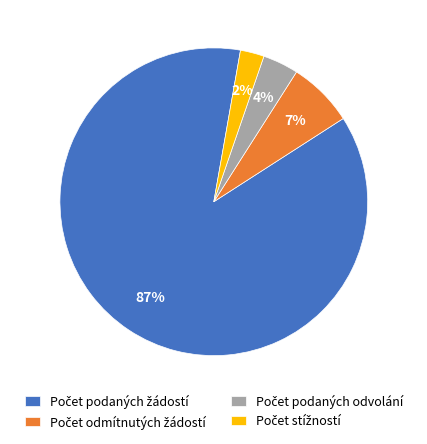

Is there any slice that represents more than half of the pie?

Yes